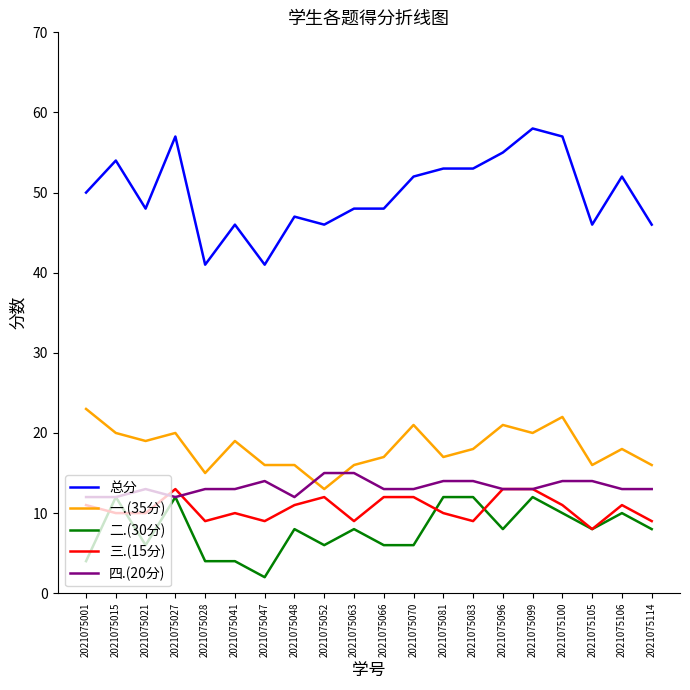

What is the difference between the highest and lowest values at 2021075041?

42